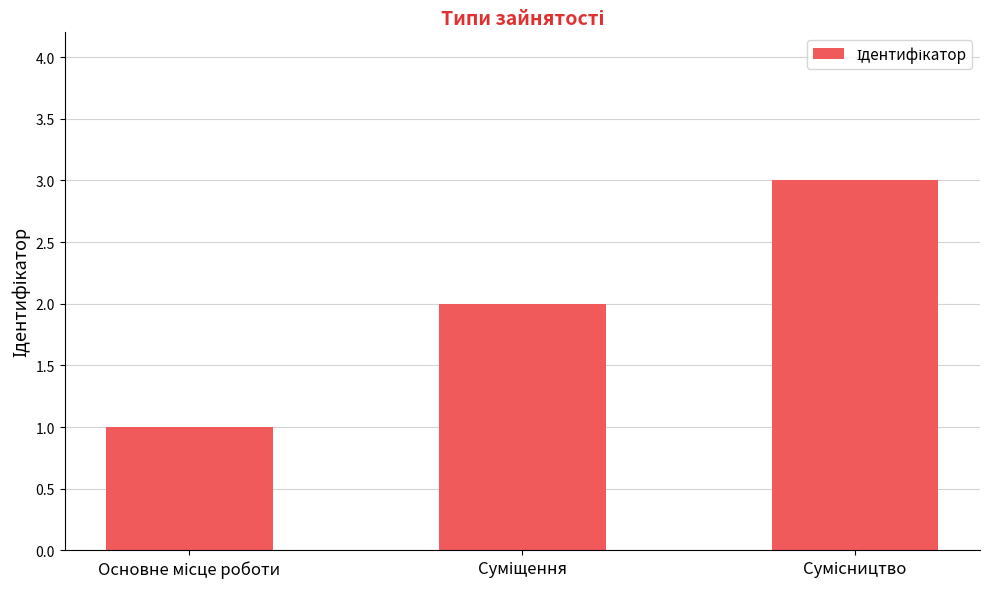

What is the greatest value displayed?

3